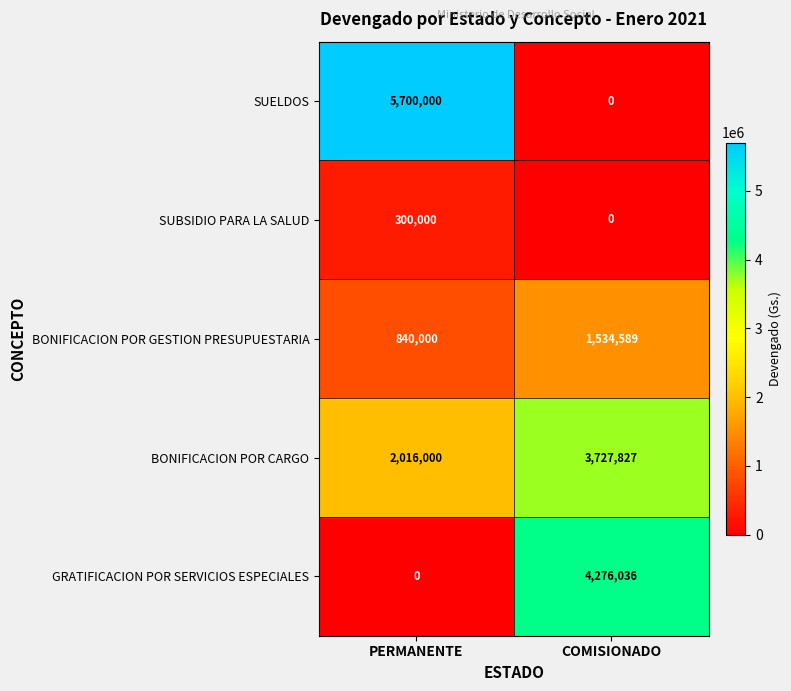

Which series has the largest range (max minus min)?

SUELDOS